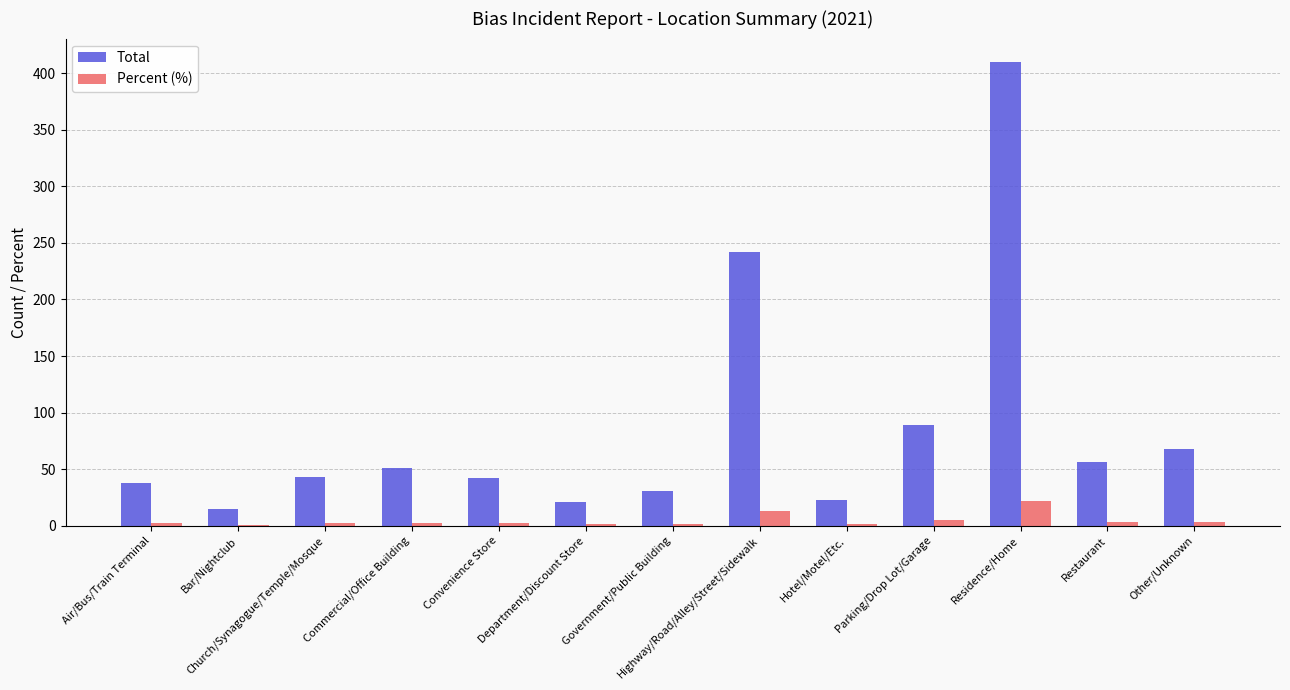

Is it true that Total equals 24.9 at Air/Bus/Train Terminal?

False